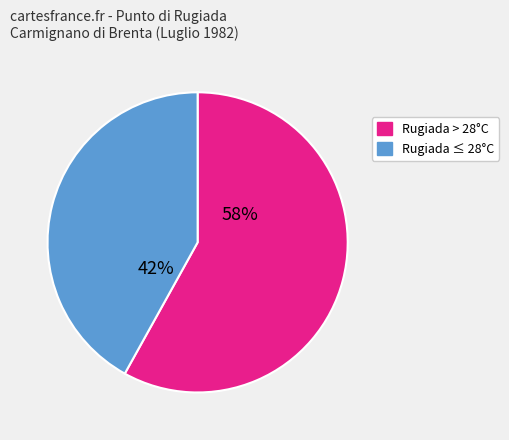

To the nearest percent, what is the average slice percentage?

50%